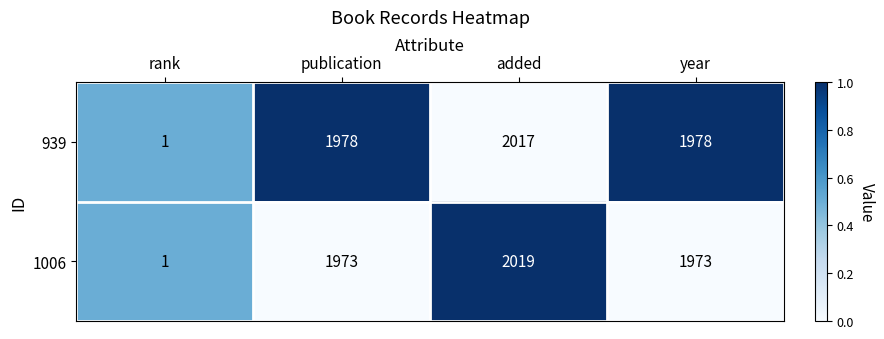

Which series has the largest total across all categories?

939